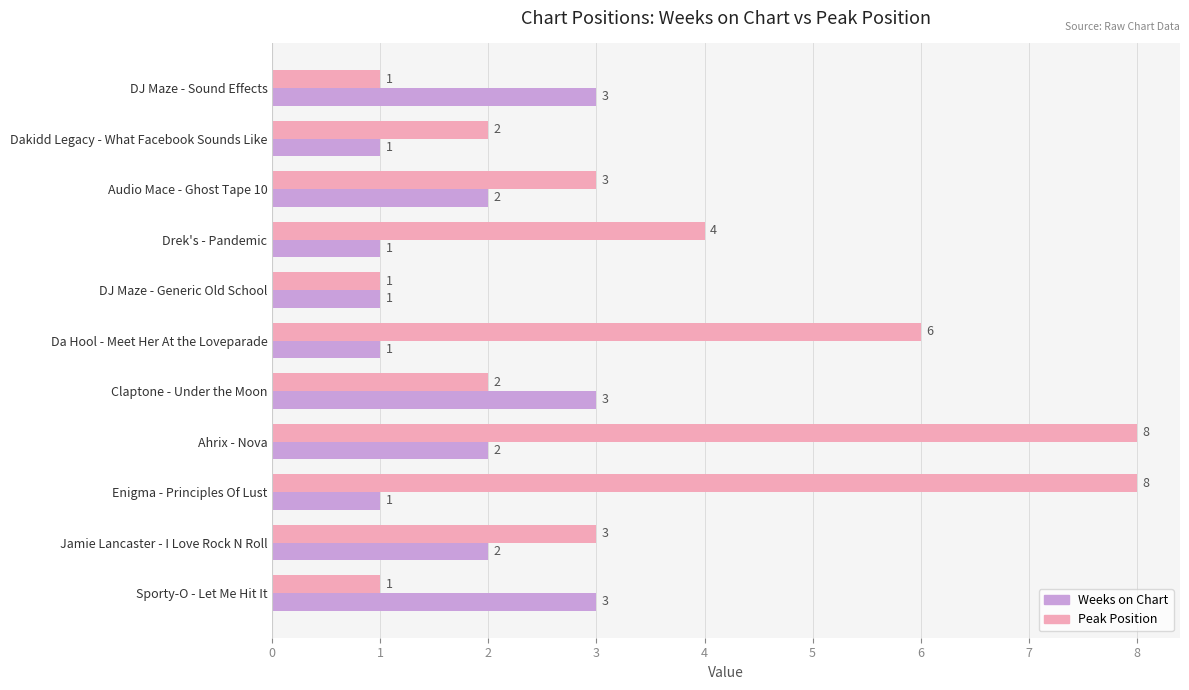

Between DJ Maze - Generic Old School and Da Hool - Meet Her At the Loveparade, which series saw the biggest shift?

Peak Position